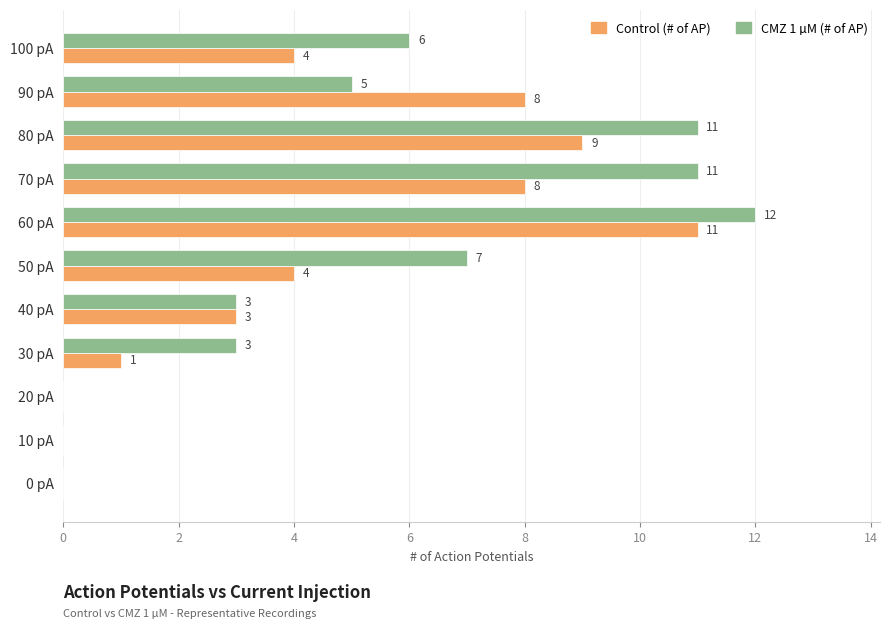

Where is CMZ 1 µM (# of AP) nearest to the value 6?

100 pA